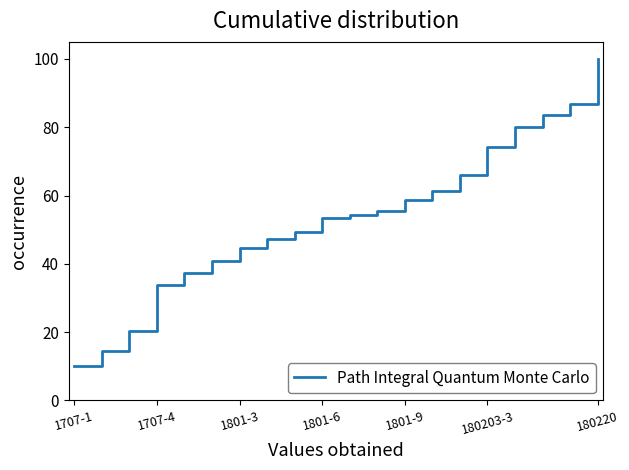

What is the difference between the maximum and minimum values?

89.9